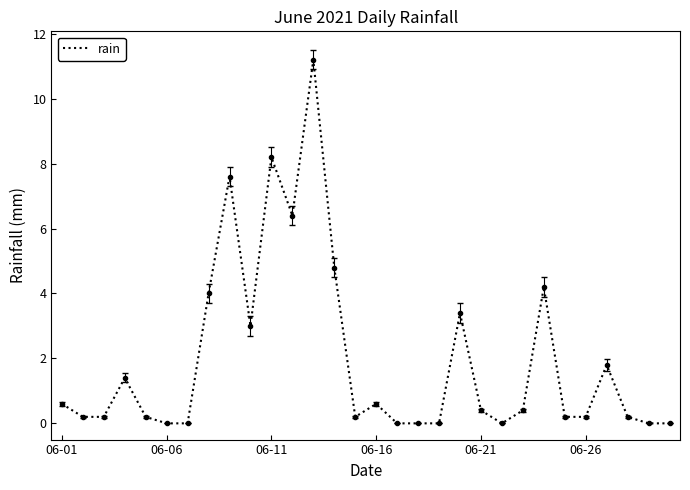

What is the greatest value displayed?

11.2